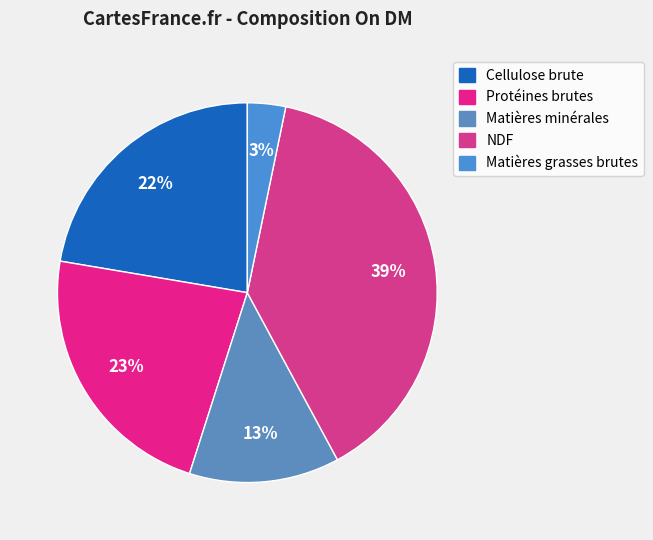

True or false: NDF accounts for 32% of the total.

False